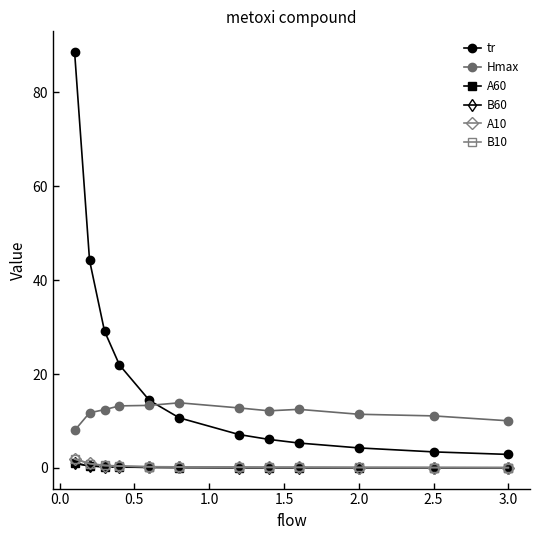

What is the greatest value displayed?

88.6